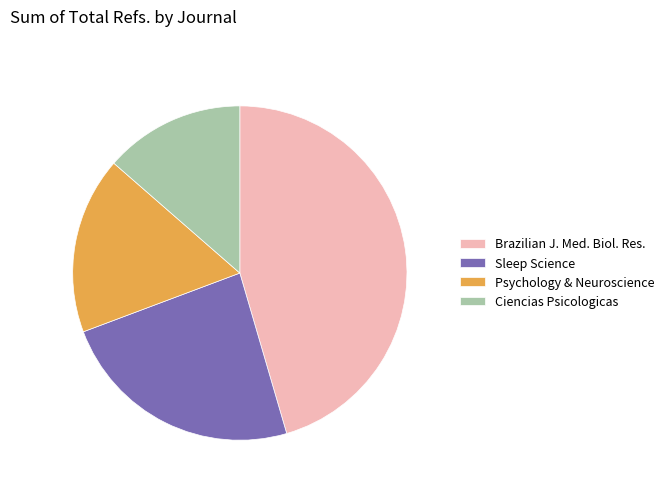

Which has a higher value, Sleep Science or Ciencias Psicologicas?

Sleep Science